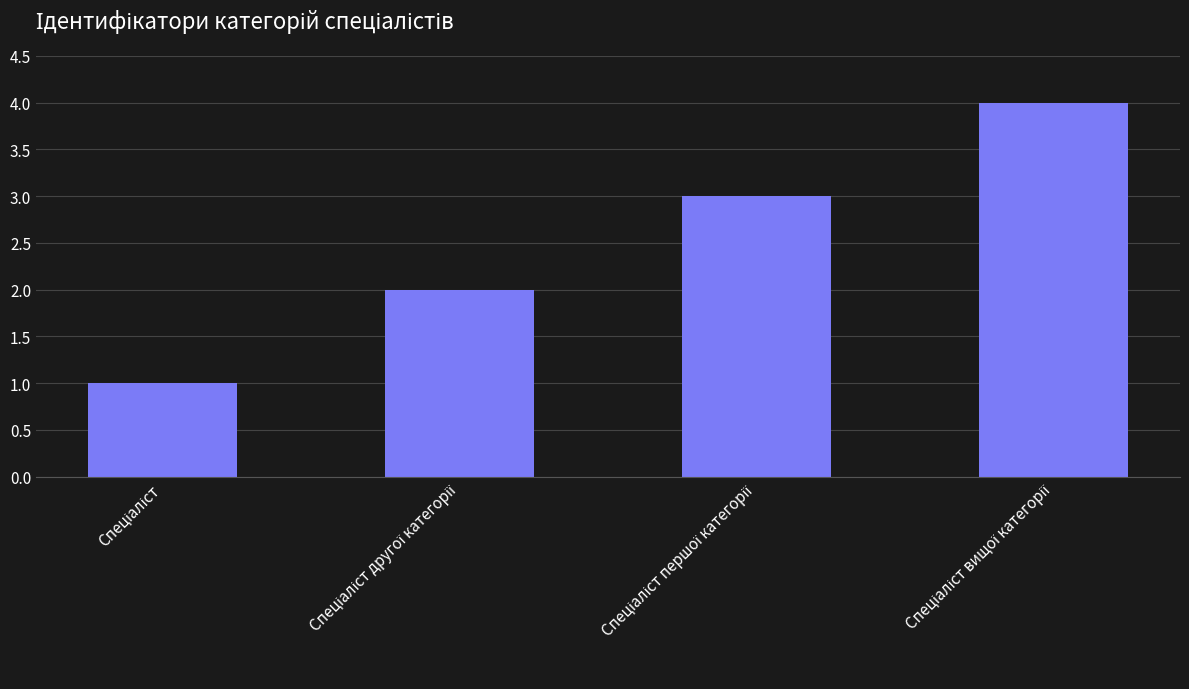

What is the difference between the maximum and minimum values?

3